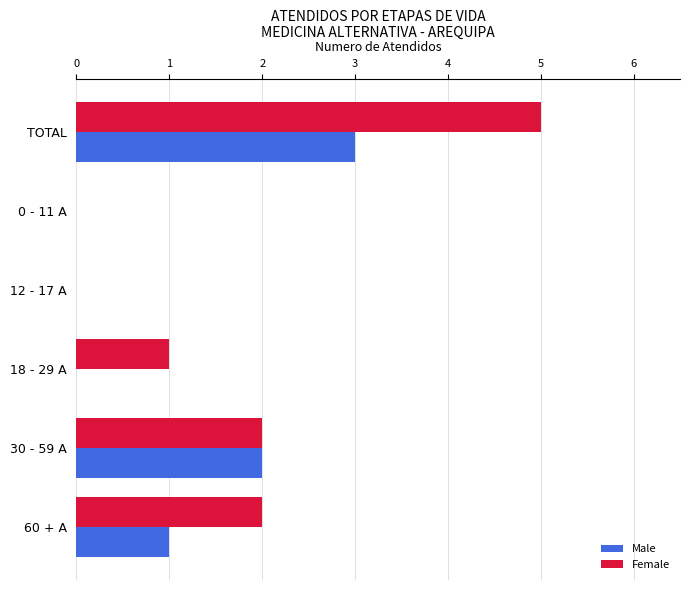

What is the greatest value displayed?

5